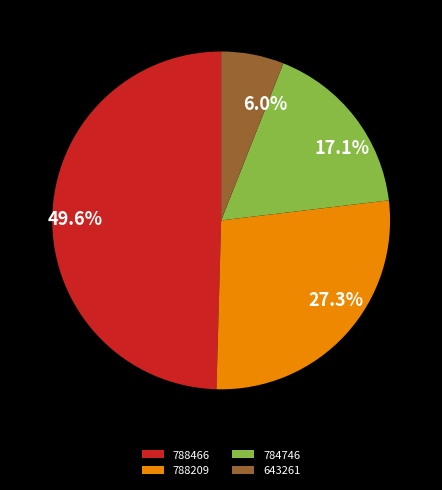

Rank the categories by value from lowest to highest.

643261, 784746, 788209, 788466